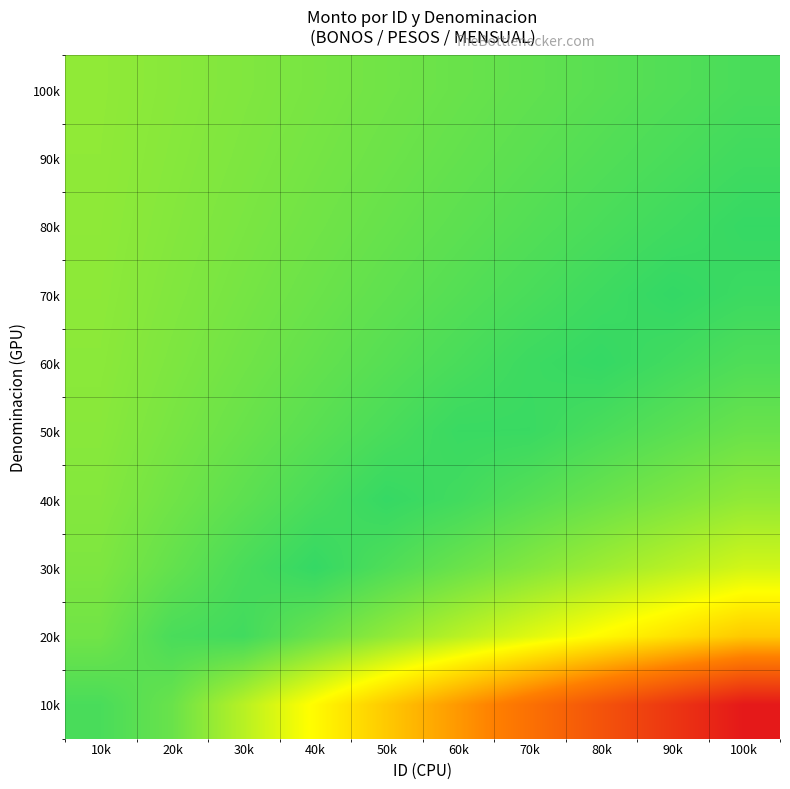

Reading left to right, transcribe all the data shown in this chart.

100k: 10k=1.2	20k=1.1	30k=1.0	40k=0.9	50k=0.8	60k=0.7	70k=0.6	80k=0.5	90k=0.4	100k=0.3
90k: 10k=1.2	20k=1.1	30k=1.0	40k=0.9	50k=0.7	60k=0.6	70k=0.5	80k=0.4	90k=0.3	100k=0.2
80k: 10k=1.2	20k=1.1	30k=0.9	40k=0.8	50k=0.7	60k=0.6	70k=0.4	80k=0.3	90k=0.2	100k=0.1
70k: 10k=1.2	20k=1.0	30k=0.9	40k=0.7	50k=0.6	60k=0.4	70k=0.3	80k=0.2	90k=0.0	100k=0.1
60k: 10k=1.1	20k=1.0	30k=0.8	40k=0.6	50k=0.5	60k=0.3	70k=0.1	80k=0.0	90k=0.2	100k=0.4
50k: 10k=1.1	20k=0.9	30k=0.7	40k=0.5	50k=0.3	60k=0.1	70k=0.1	80k=0.3	90k=0.5	100k=0.7
40k: 10k=1.1	20k=0.8	30k=0.6	40k=0.3	50k=0.1	60k=0.2	70k=0.4	80k=0.7	90k=0.9	100k=1.2
30k: 10k=1.0	20k=0.6	30k=0.3	40k=0.0	50k=0.4	60k=0.7	70k=1.0	80k=1.4	90k=1.7	100k=2.0
20k: 10k=0.8	20k=0.3	30k=0.2	40k=0.7	50k=1.2	60k=1.7	70k=2.2	80k=2.7	90k=3.2	100k=3.7
10k: 10k=0.3	20k=0.7	30k=1.7	40k=2.7	50k=3.7	60k=4.7	70k=5.7	80k=6.7	90k=7.7	100k=8.7